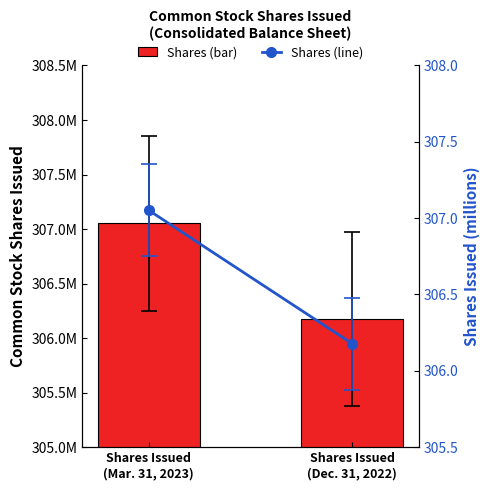

Rank the categories by Mar. 31, 2023 vs Dec. 31, 2022 (shares) value from highest to lowest.

Shares Issued
(Mar. 31, 2023), Shares Issued
(Dec. 31, 2022)